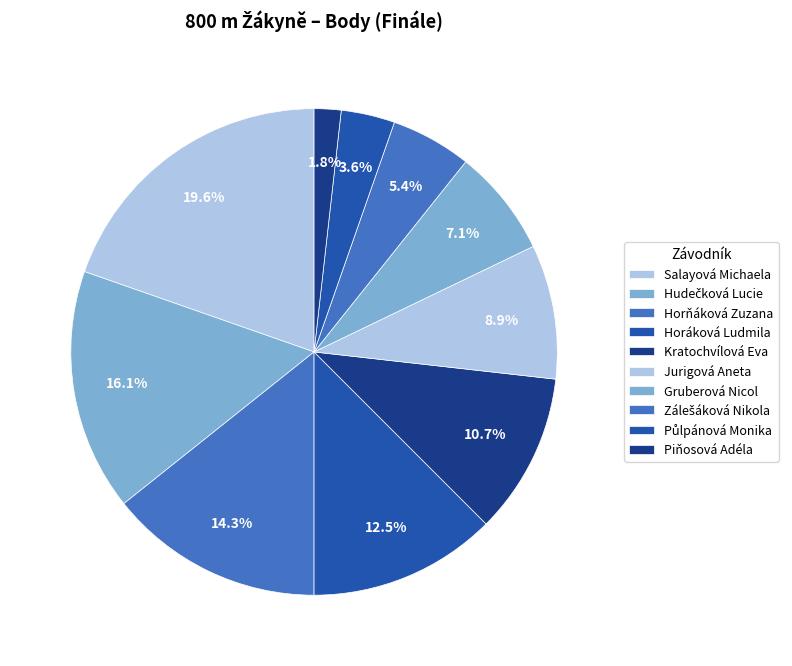

How many segments does this pie chart have?

10